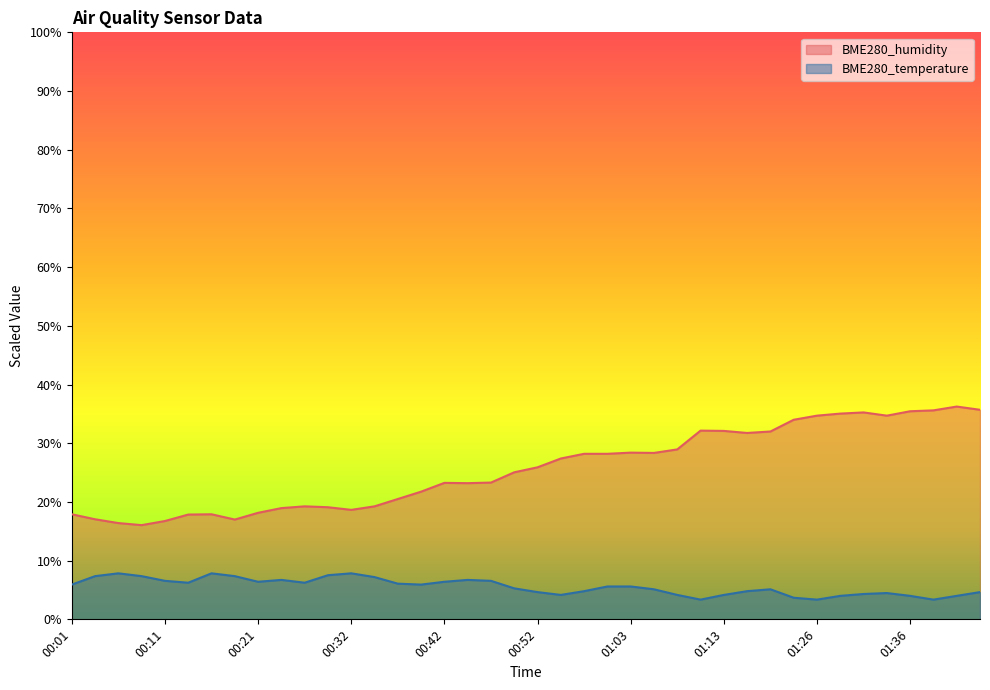

At which label does BME280_humidity first exceed 25?

00:50